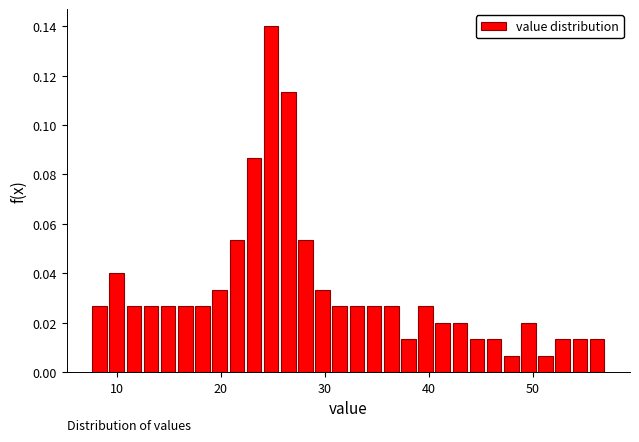

Read against the x-axis, roughly where is the centre of the tallest bar?

25